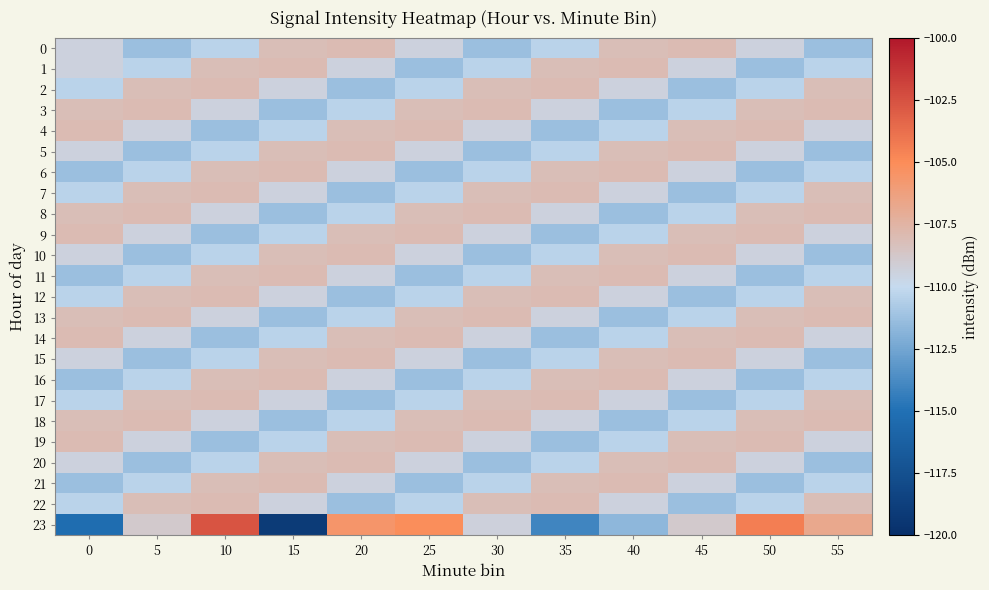

Rank the series by their maximum value, from highest to lowest.

23, 0, 1, 2, 3, 4, 5, 6, 7, 8, 9, 10, 11, 12, 13, 14, 15, 16, 17, 18, 19, 20, 21, 22